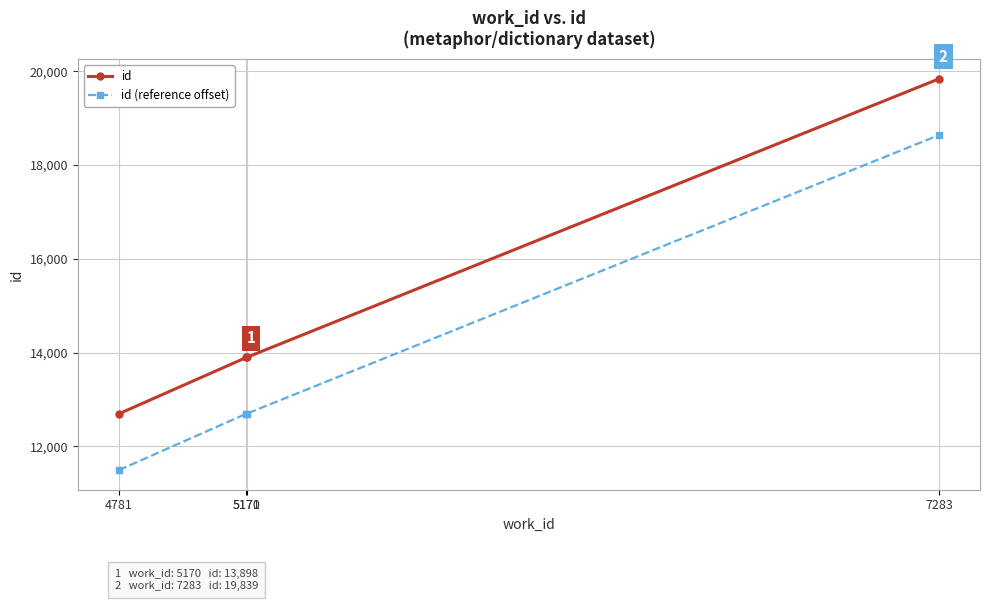

What are all the series names shown in the legend?

id, id (reference offset)